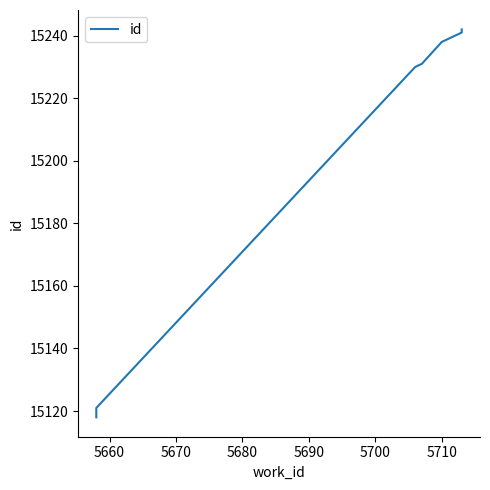

Count the number of data series in this chart.

1